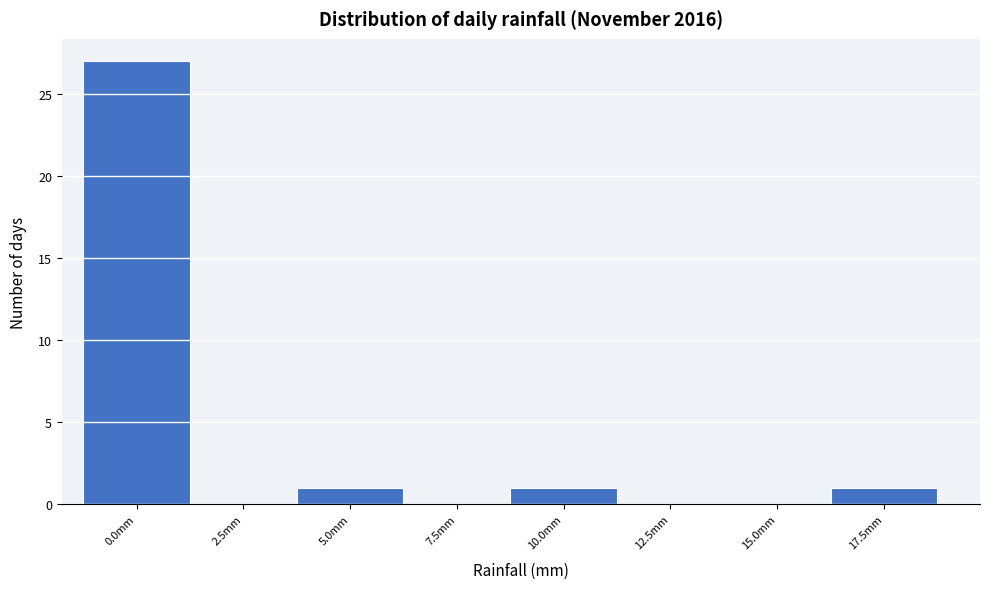

Reading left to right, what are all the values shown in this chart?

0.0mm=27	2.5mm=0	5.0mm=1	7.5mm=0	10.0mm=1	12.5mm=0	15.0mm=0	17.5mm=1